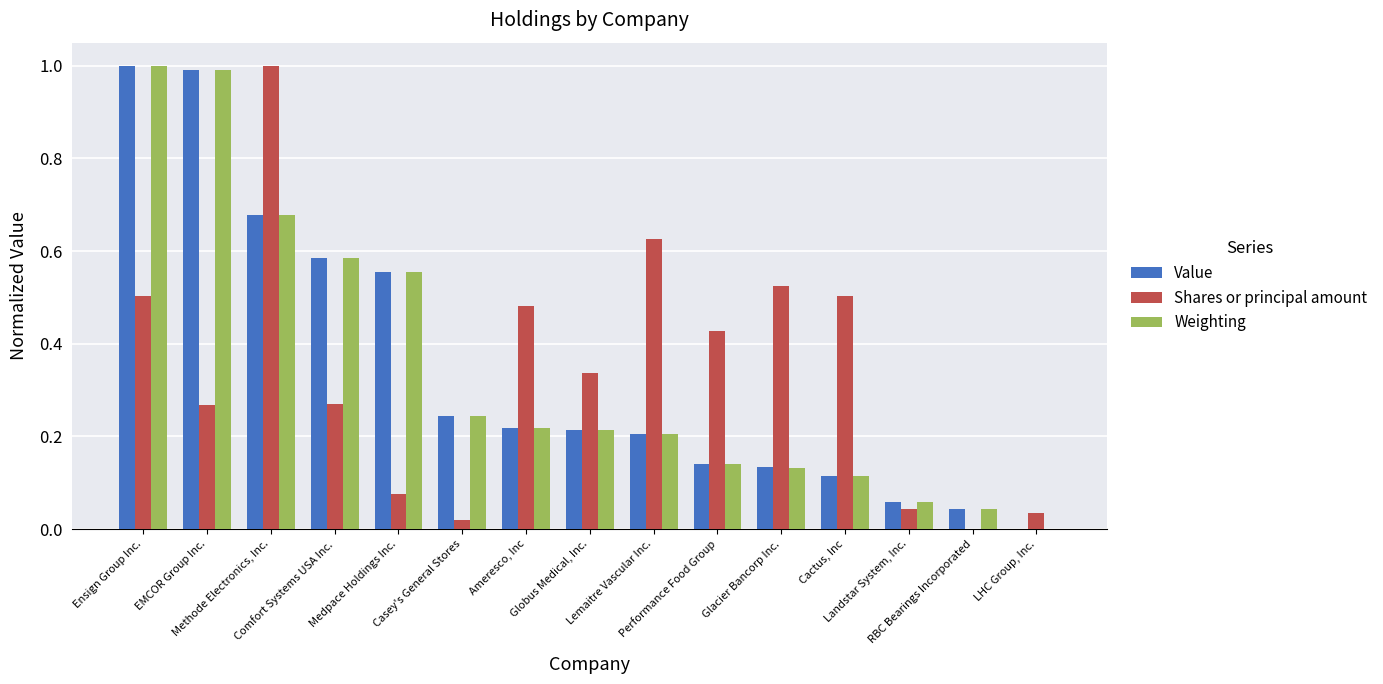

What is the greatest value displayed?

1.0